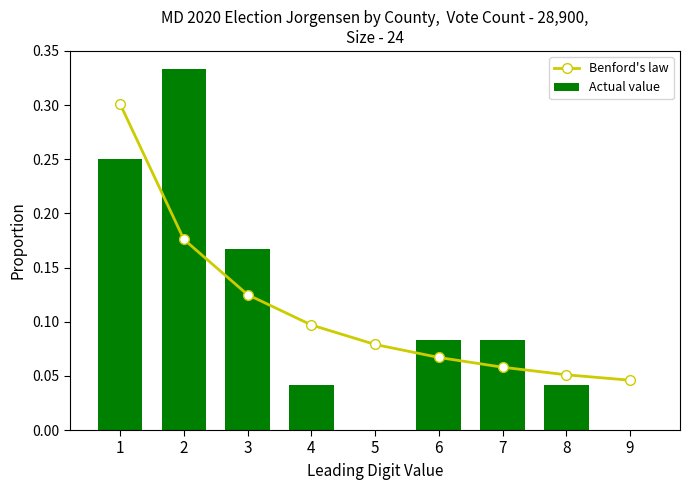

Which series has the largest range (max minus min)?

Actual value